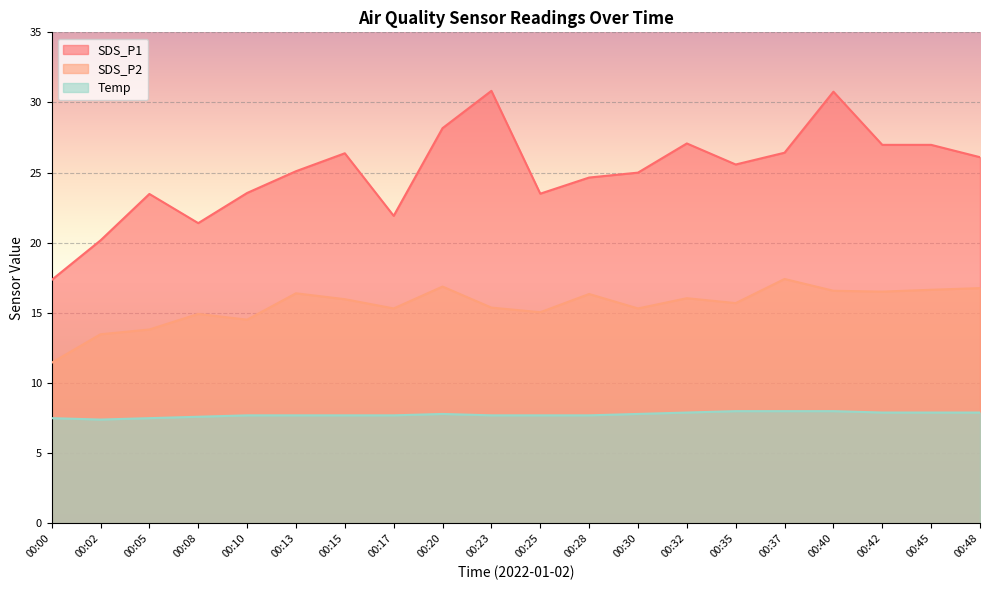

What is the total value across all series at 00:13?

49.2